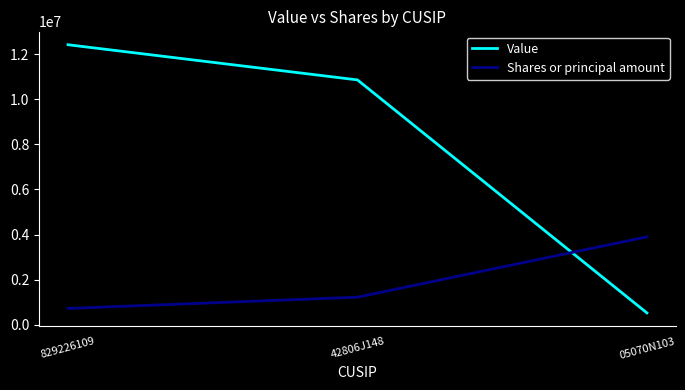

What is the difference between the Shares or principal amount values at 42806J148 and 829226109?

499229